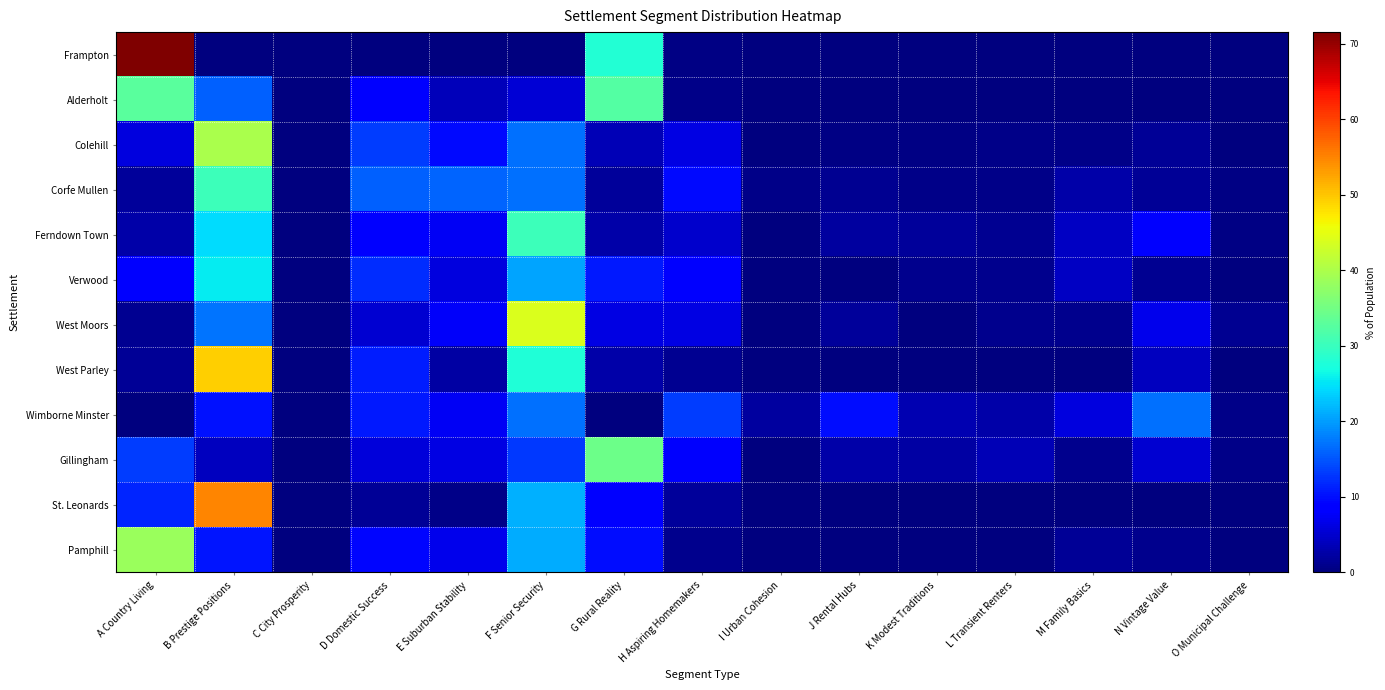

Reading right to left, transcribe all the data shown in this chart.

Frampton: O Municipal Challenge=0.0	N Vintage Value=0.0	M Family Basics=0.0	L Transient Renters=0.0	K Modest Traditions=0.0	J Rental Hubs=0.0	I Urban Cohesion=0.0	H Aspiring Homemakers=0.4	G Rural Reality=28.0	F Senior Security=0.0	E Suburban Stability=0.0	D Domestic Success=0.0	C City Prosperity=0.0	B Prestige Positions=0.0	A Country Living=71.5
Alderholt: O Municipal Challenge=0.0	N Vintage Value=0.0	M Family Basics=0.0	L Transient Renters=0.0	K Modest Traditions=0.0	J Rental Hubs=0.0	I Urban Cohesion=0.0	H Aspiring Homemakers=0.7	G Rural Reality=32.3	F Senior Security=5.4	E Suburban Stability=3.8	D Domestic Success=9.0	C City Prosperity=0.0	B Prestige Positions=15.9	A Country Living=32.8
Colehill: O Municipal Challenge=0.2	N Vintage Value=1.6	M Family Basics=0.6	L Transient Renters=0.7	K Modest Traditions=0.3	J Rental Hubs=0.3	I Urban Cohesion=0.0	H Aspiring Homemakers=6.2	G Rural Reality=3.4	F Senior Security=16.9	E Suburban Stability=9.6	D Domestic Success=13.3	C City Prosperity=0.0	B Prestige Positions=39.8	A Country Living=6.0
Corfe Mullen: O Municipal Challenge=0.4	N Vintage Value=1.5	M Family Basics=2.5	L Transient Renters=0.8	K Modest Traditions=0.6	J Rental Hubs=1.2	I Urban Cohesion=0.6	H Aspiring Homemakers=9.6	G Rural Reality=1.7	F Senior Security=16.9	E Suburban Stability=16.0	D Domestic Success=15.8	C City Prosperity=0.0	B Prestige Positions=30.3	A Country Living=1.9
Ferndown Town: O Municipal Challenge=0.4	N Vintage Value=8.7	M Family Basics=4.4	L Transient Renters=1.1	K Modest Traditions=1.9	J Rental Hubs=2.0	I Urban Cohesion=0.0	H Aspiring Homemakers=5.0	G Rural Reality=2.8	F Senior Security=30.4	E Suburban Stability=7.4	D Domestic Success=9.0	C City Prosperity=0.0	B Prestige Positions=24.5	A Country Living=2.5
Verwood: O Municipal Challenge=0.1	N Vintage Value=1.4	M Family Basics=4.2	L Transient Renters=1.0	K Modest Traditions=1.0	J Rental Hubs=0.0	I Urban Cohesion=0.0	H Aspiring Homemakers=8.3	G Rural Reality=10.8	F Senior Security=20.5	E Suburban Stability=6.0	D Domestic Success=12.2	C City Prosperity=0.0	B Prestige Positions=25.5	A Country Living=9.0
West Moors: O Municipal Challenge=1.3	N Vintage Value=6.8	M Family Basics=1.1	L Transient Renters=0.9	K Modest Traditions=0.2	J Rental Hubs=1.8	I Urban Cohesion=0.0	H Aspiring Homemakers=6.2	G Rural Reality=6.2	F Senior Security=44.1	E Suburban Stability=7.8	D Domestic Success=5.1	C City Prosperity=0.0	B Prestige Positions=17.3	A Country Living=1.3
West Parley: O Municipal Challenge=0.0	N Vintage Value=4.0	M Family Basics=0.0	L Transient Renters=0.1	K Modest Traditions=0.0	J Rental Hubs=0.0	I Urban Cohesion=0.0	H Aspiring Homemakers=1.1	G Rural Reality=2.8	F Senior Security=27.9	E Suburban Stability=2.5	D Domestic Success=10.9	C City Prosperity=0.0	B Prestige Positions=49.2	A Country Living=1.5
Wimborne Minster: O Municipal Challenge=0.7	N Vintage Value=17.0	M Family Basics=5.9	L Transient Renters=2.6	K Modest Traditions=3.1	J Rental Hubs=9.9	I Urban Cohesion=2.0	H Aspiring Homemakers=13.4	G Rural Reality=0.0	F Senior Security=16.9	E Suburban Stability=7.4	D Domestic Success=10.9	C City Prosperity=0.1	B Prestige Positions=10.1	A Country Living=0.0
Gillingham: O Municipal Challenge=0.6	N Vintage Value=5.2	M Family Basics=1.1	L Transient Renters=3.5	K Modest Traditions=2.3	J Rental Hubs=2.7	I Urban Cohesion=0.0	H Aspiring Homemakers=8.1	G Rural Reality=34.4	F Senior Security=13.0	E Suburban Stability=6.2	D Domestic Success=5.7	C City Prosperity=0.0	B Prestige Positions=4.1	A Country Living=13.2
St. Leonards: O Municipal Challenge=0.0	N Vintage Value=0.0	M Family Basics=0.0	L Transient Renters=0.0	K Modest Traditions=0.0	J Rental Hubs=0.0	I Urban Cohesion=0.0	H Aspiring Homemakers=1.9	G Rural Reality=8.1	F Senior Security=21.3	E Suburban Stability=0.7	D Domestic Success=1.6	C City Prosperity=0.0	B Prestige Positions=54.8	A Country Living=11.6
Pamphill: O Municipal Challenge=0.0	N Vintage Value=1.0	M Family Basics=1.6	L Transient Renters=0.0	K Modest Traditions=0.0	J Rental Hubs=0.0	I Urban Cohesion=0.0	H Aspiring Homemakers=1.0	G Rural Reality=9.8	F Senior Security=21.2	E Suburban Stability=6.9	D Domestic Success=9.5	C City Prosperity=0.0	B Prestige Positions=10.5	A Country Living=38.6